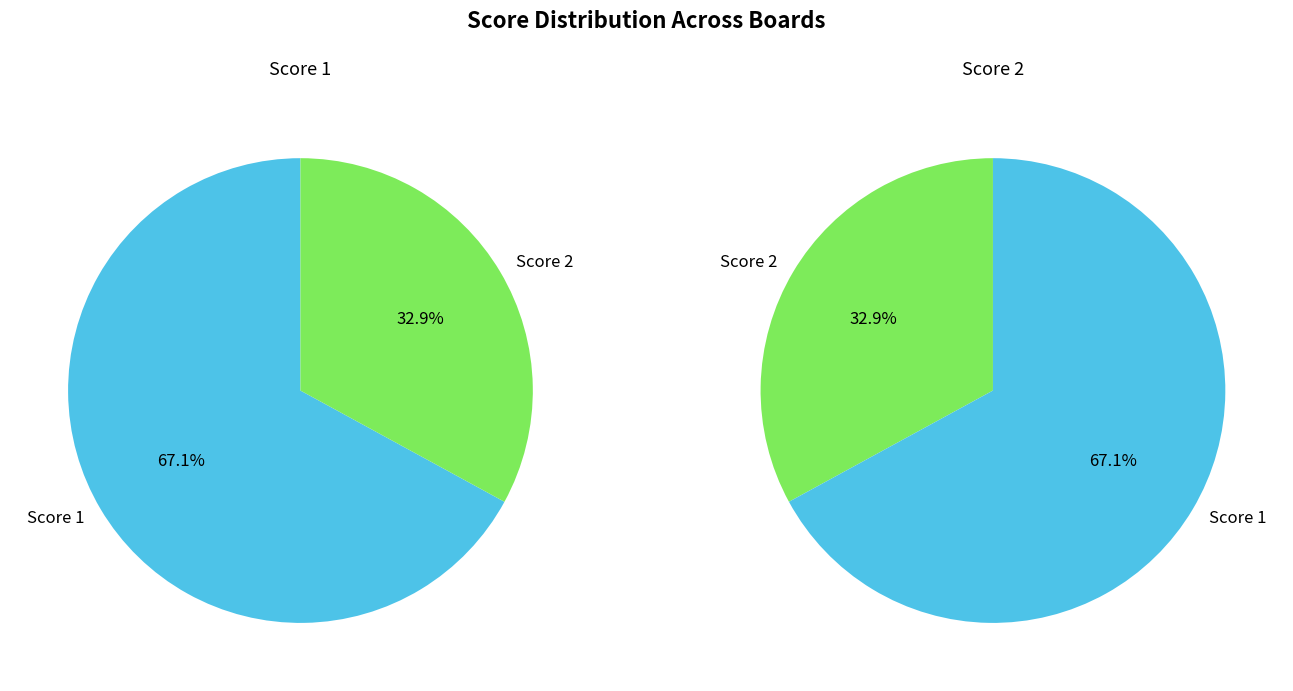

Rank the series by their maximum value, from lowest to highest.

Score 2, Score 1